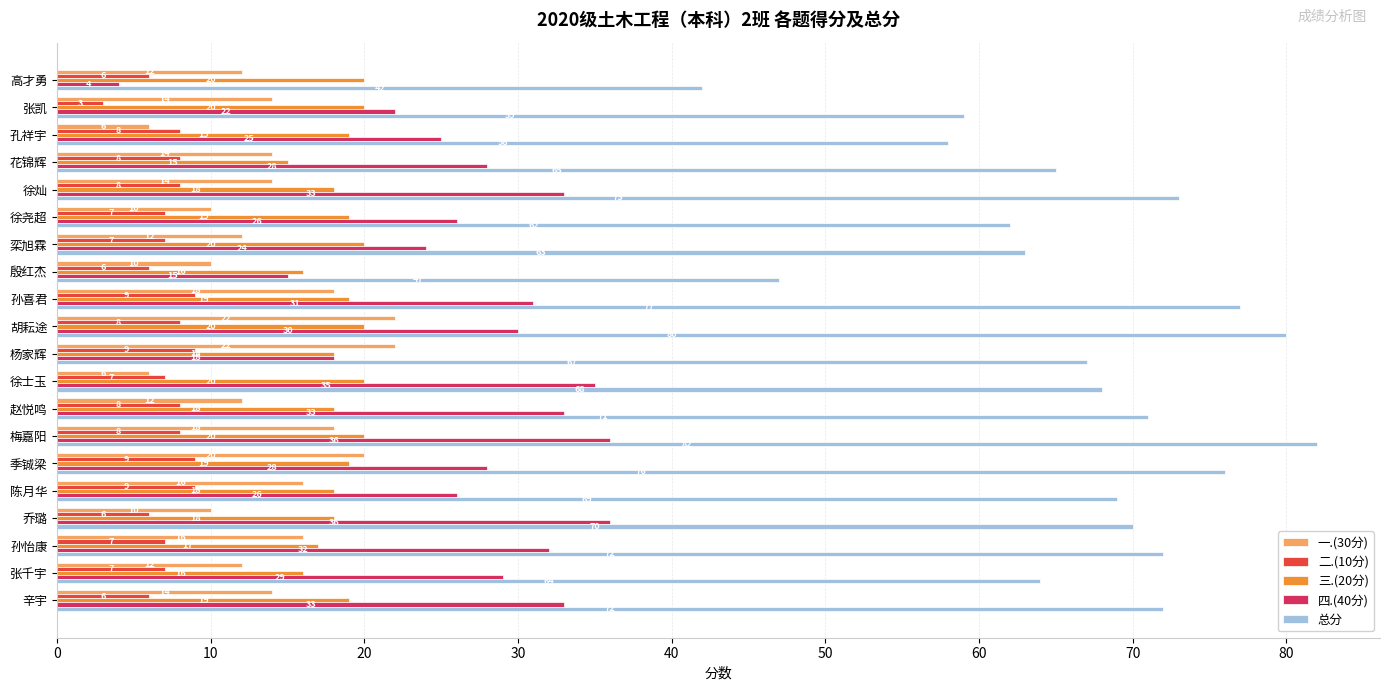

What is the minimum value for 总分?

42